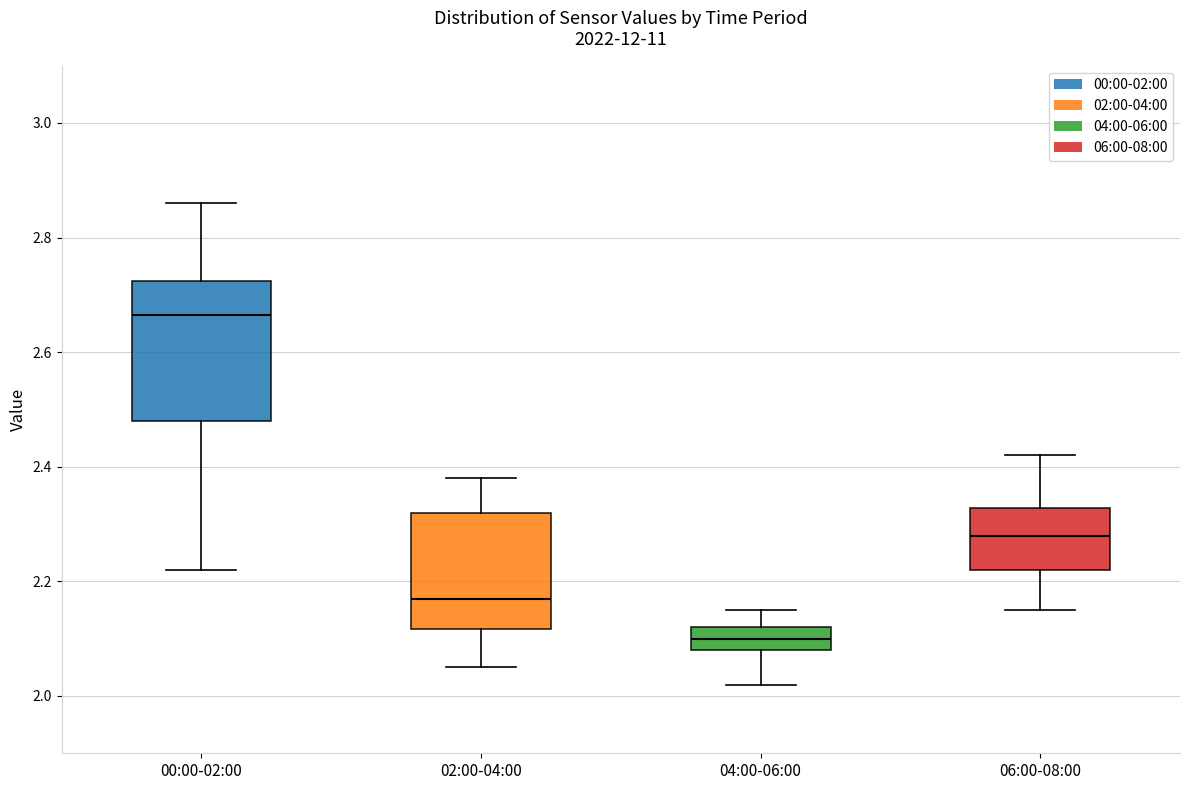

Reading left to right, transcribe this box plot: for each box, give where its median line is, the range the box spans, and where its two whiskers end, as read against the y-axis. The values are not printed on the chart, so give them approximately, as read against the axis.

00:00-02:00: median 2.66, box 2.48 to 2.72, whiskers 2.22 to 2.86
02:00-04:00: median 2.18, box 2.12 to 2.32, whiskers 2.06 to 2.38
04:00-06:00: median 2.10, box 2.08 to 2.12, whiskers 2.02 to 2.16
06:00-08:00: median 2.28, box 2.22 to 2.32, whiskers 2.16 to 2.42